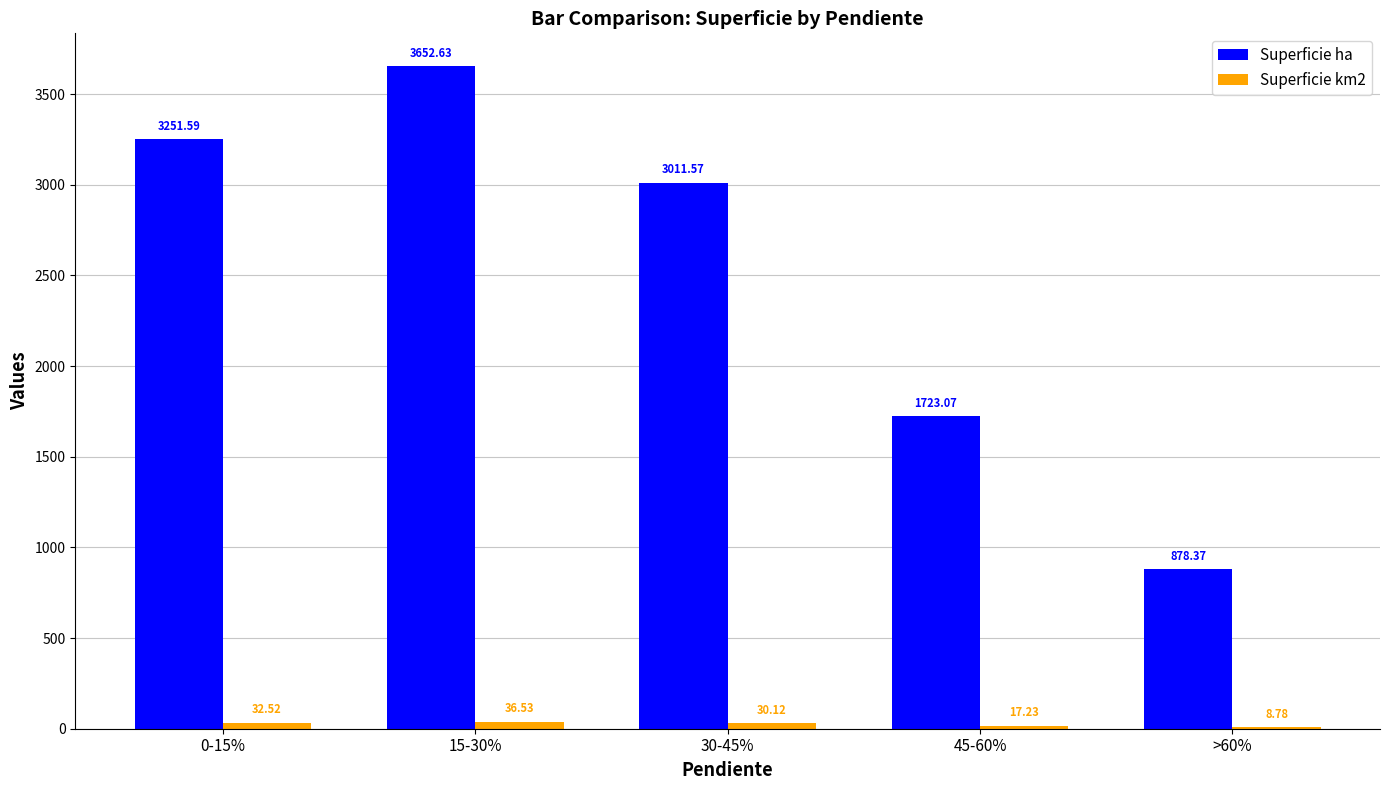

At which label is Superficie ha closest to 2265?

45-60%